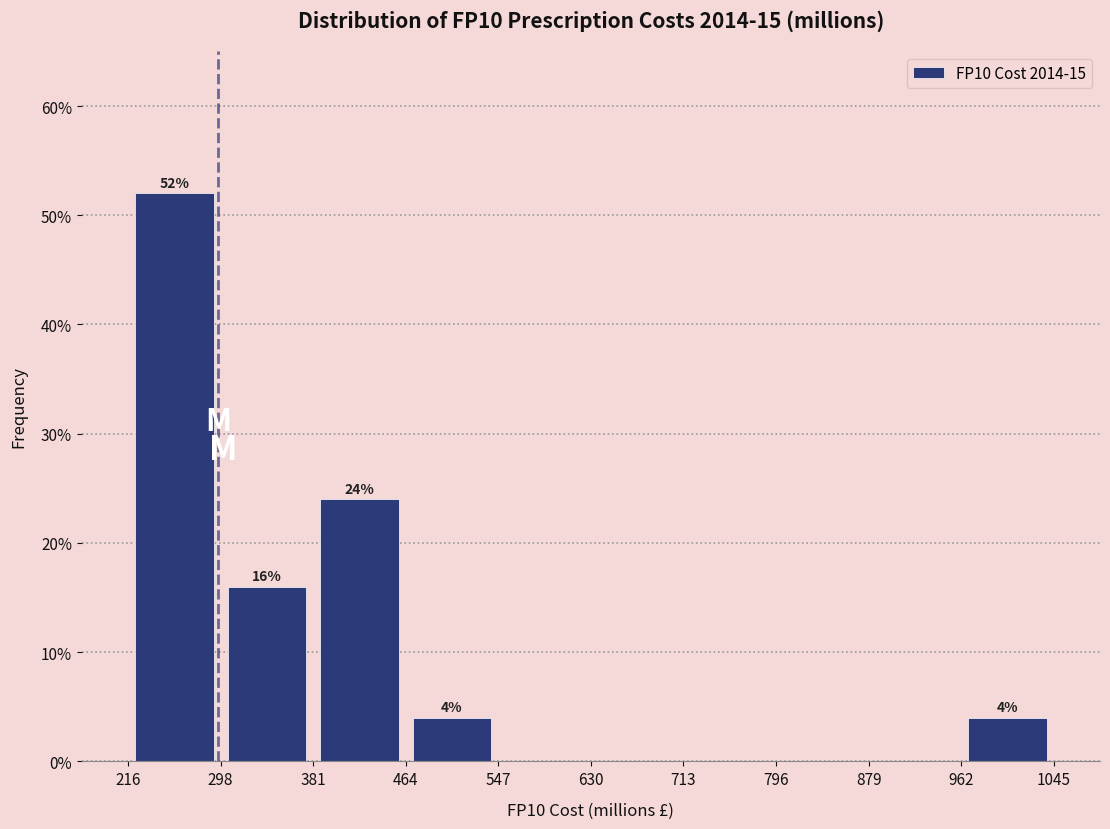

Which range on the x-axis has the tallest bar?

216 to 298